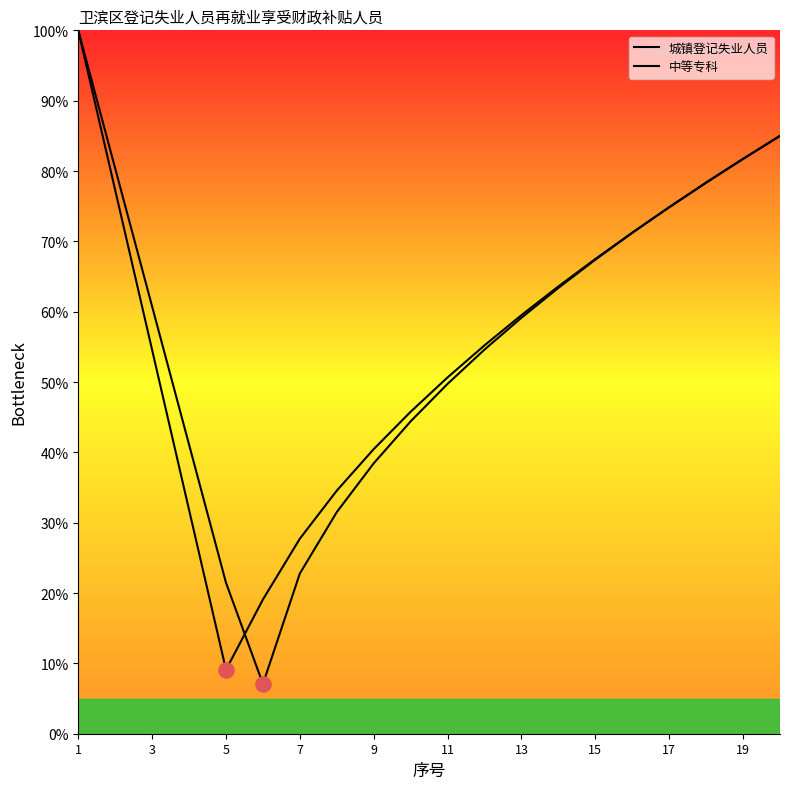

Which series contains the lowest Y value?

中等专科